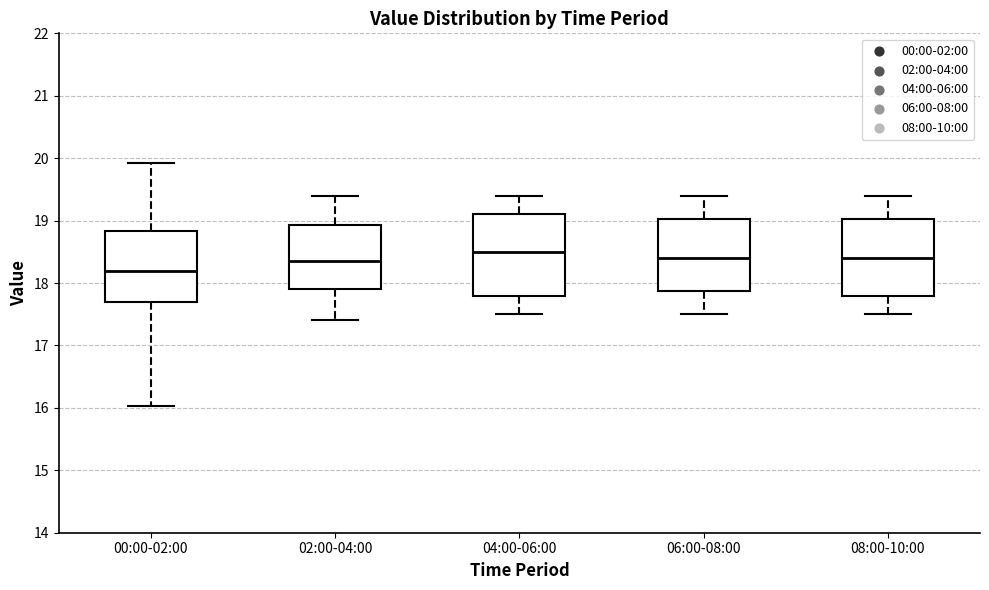

Reading left to right, read every box against the y-axis: the position of its median line, the range the box covers, and the ends of its whiskers. The values are not printed on the chart, so give them approximately, as read against the axis.

00:00-02:00: median 18.2, box 17.7 to 18.8, whiskers 16.0 to 19.9
02:00-04:00: median 18.4, box 17.9 to 18.9, whiskers 17.4 to 19.4
04:00-06:00: median 18.5, box 17.8 to 19.1, whiskers 17.5 to 19.4
06:00-08:00: median 18.4, box 17.9 to 19.0, whiskers 17.5 to 19.4
08:00-10:00: median 18.4, box 17.8 to 19.0, whiskers 17.5 to 19.4